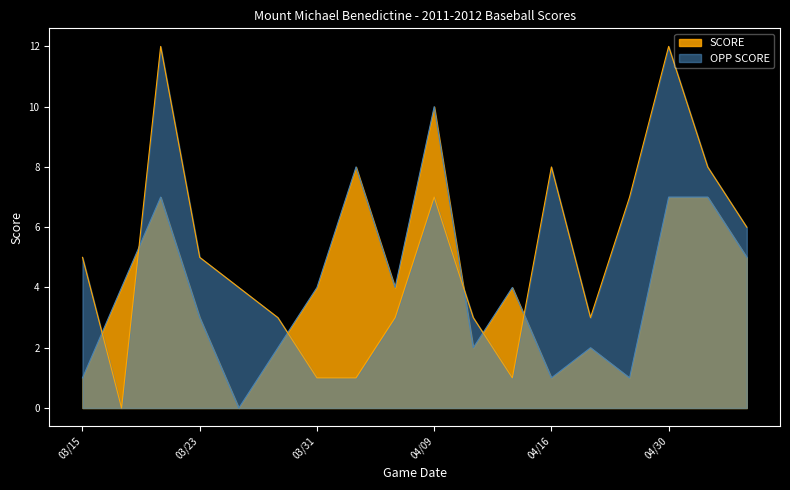

At which label does OPP_SCORE first exceed 5?

03/17